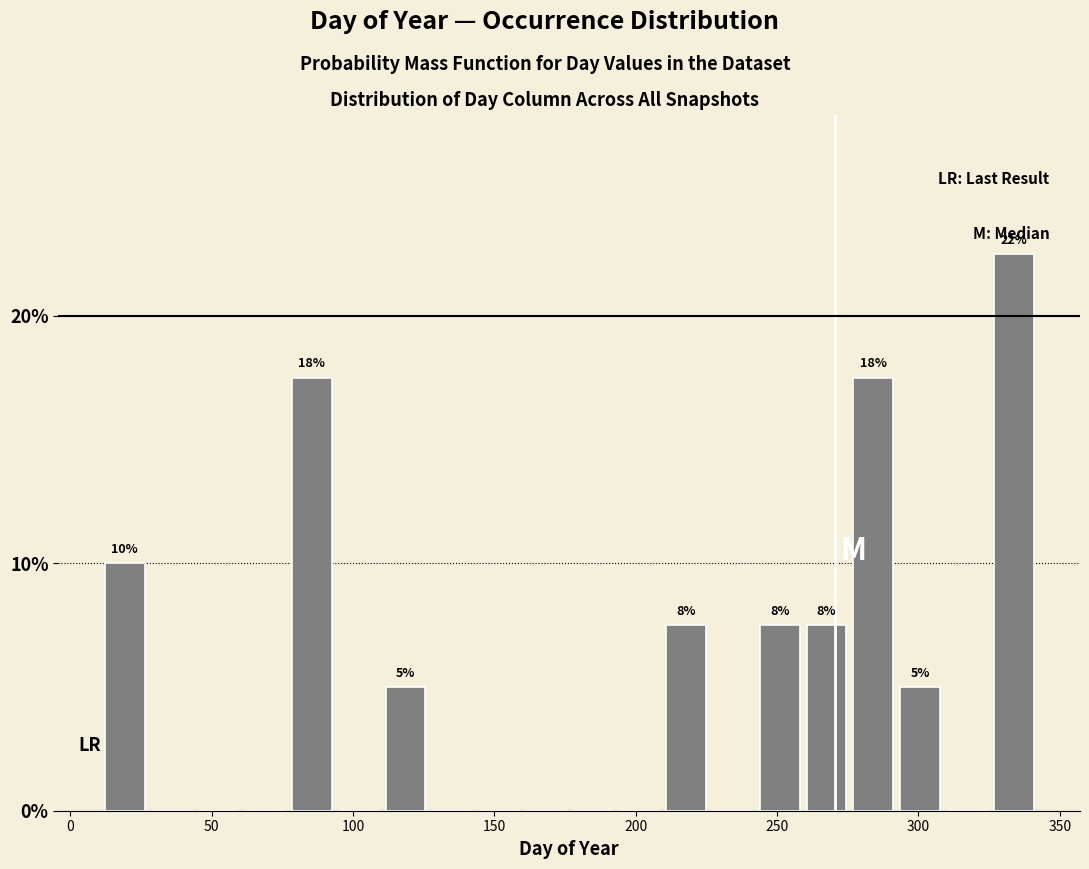

Read against the x-axis, roughly where is the centre of the tallest bar?

335